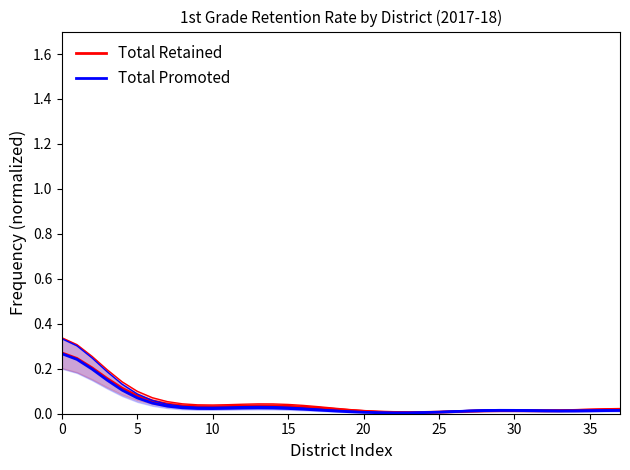

After their last crossing, which series has the higher values: Total Retained or Total Promoted?

Total Retained